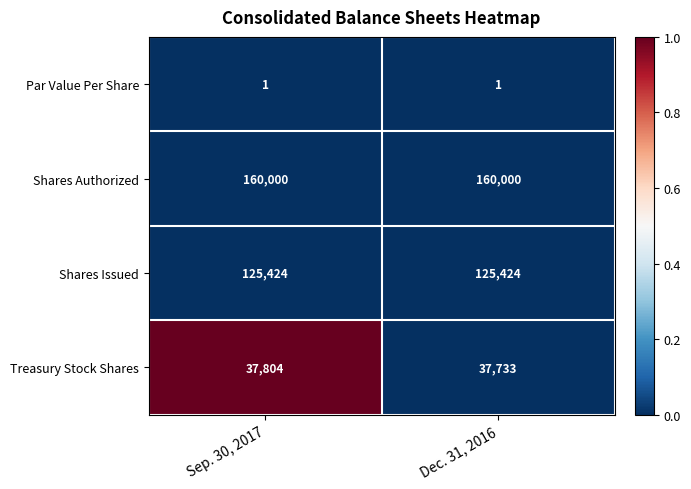

At which category is the sum across all series the highest?

Sep. 30, 2017